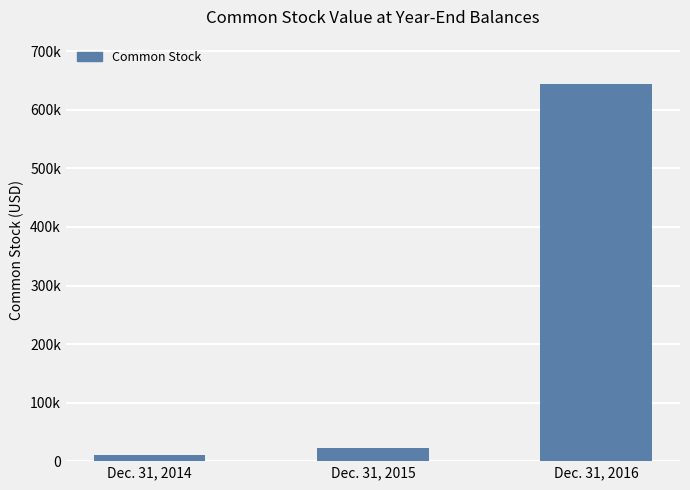

At which label is the value closest to 327560?

Dec. 31, 2015